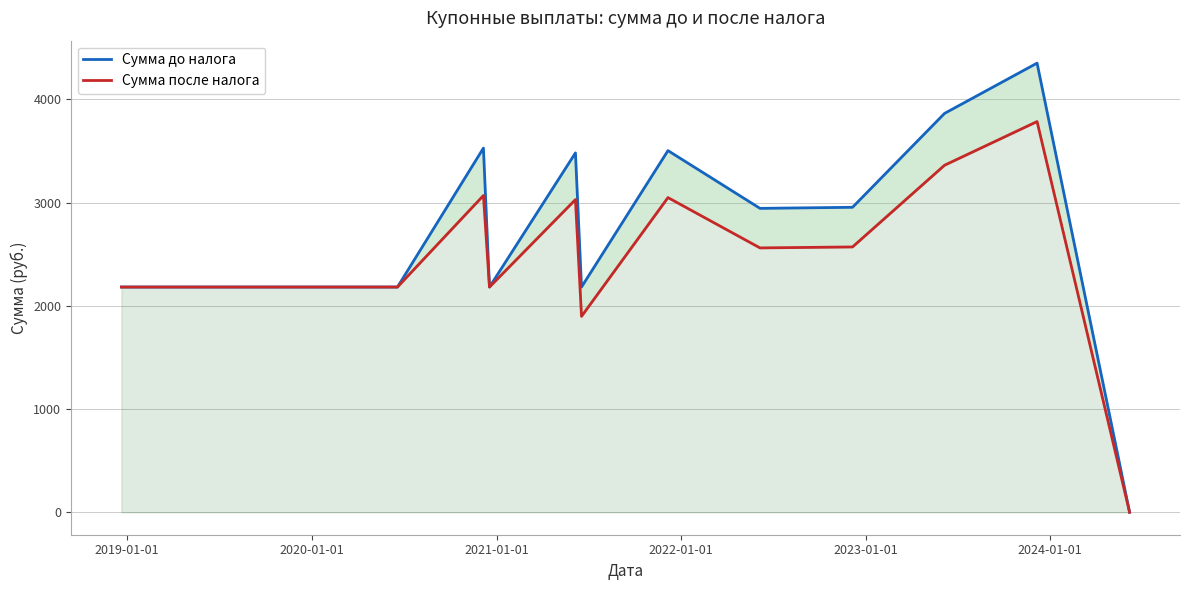

What is the difference between the maximum and second lowest values in the Сумма после налога series?

1886.7